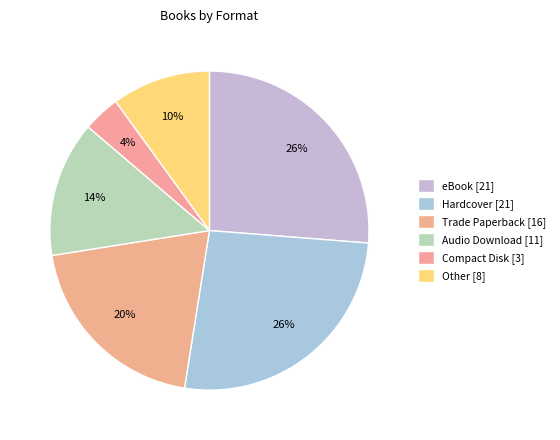

Count the number of slices in the pie.

6